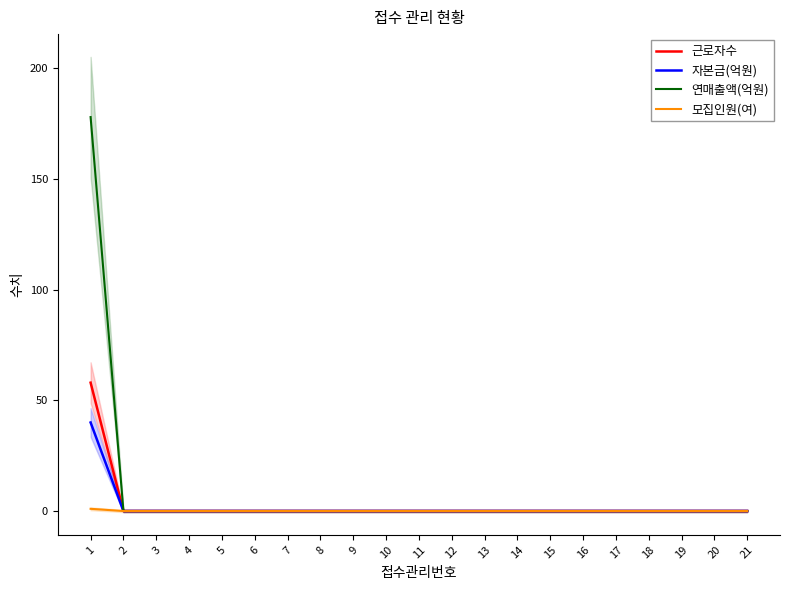

At which category is the sum across all series the highest?

1